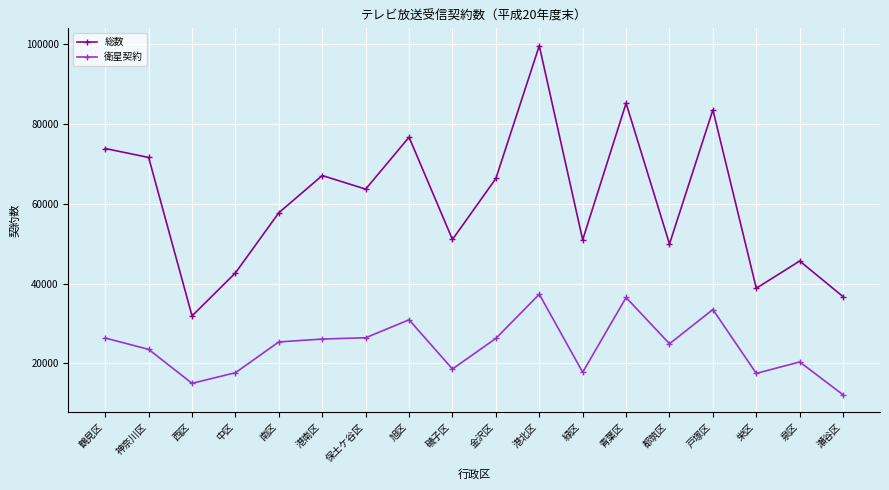

What is the sum of the 衛星契約 values at 泉区 and 南区?

45783